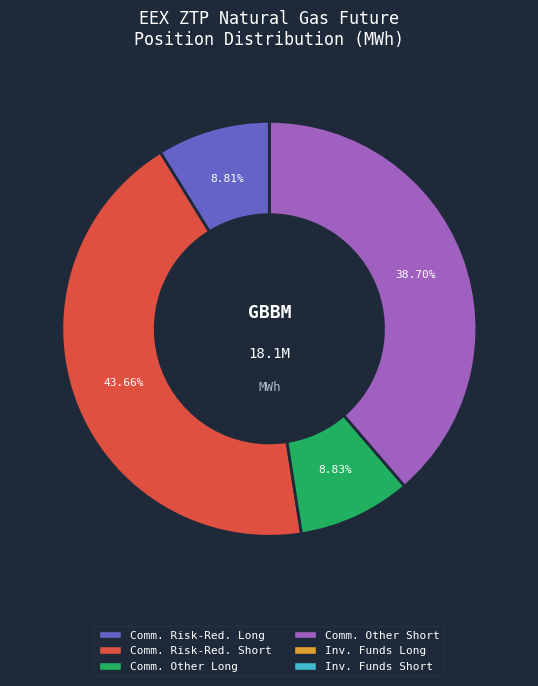

Is there a majority slice in this chart?

No